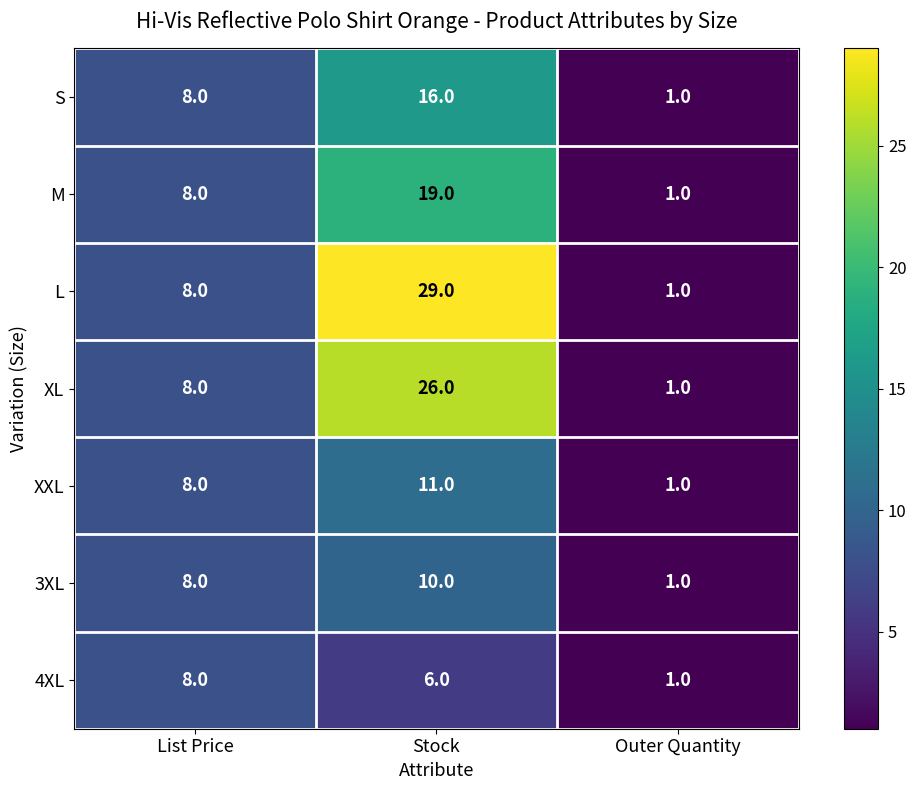

What is the average value of the XXL series?

7